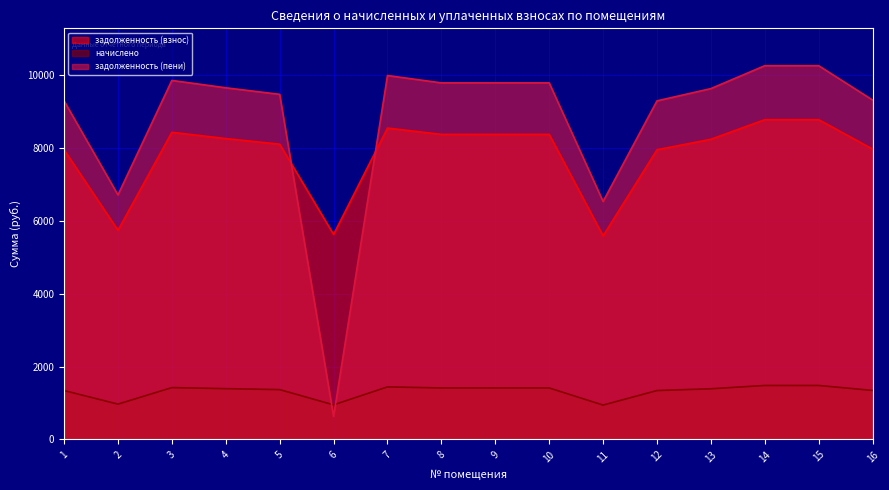

At which label is задолженность (взнос) closest to 7180?

1